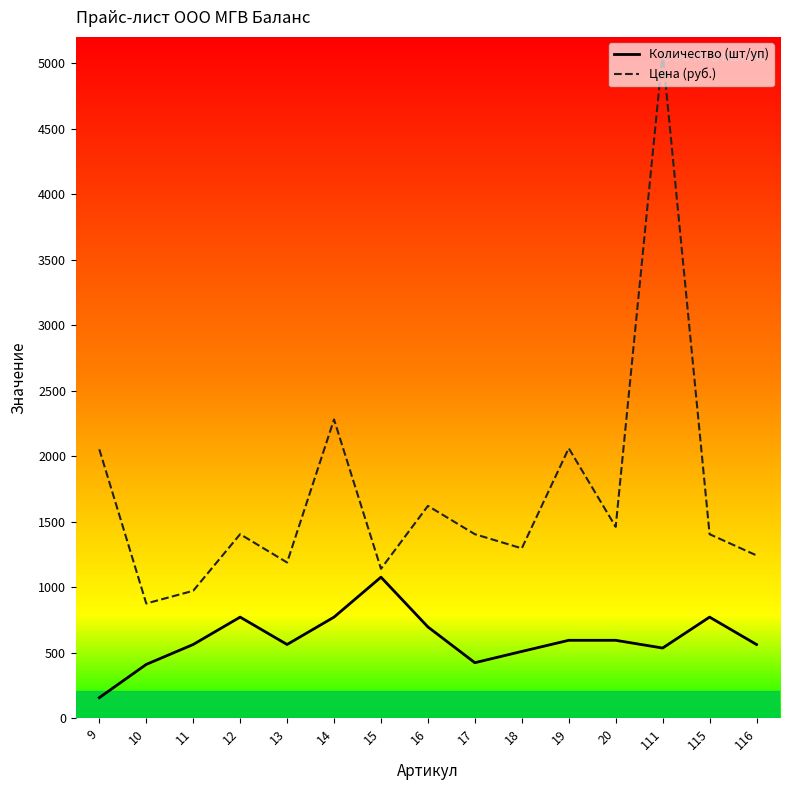

Where is Цена (руб.) nearest to the value 2975?

14